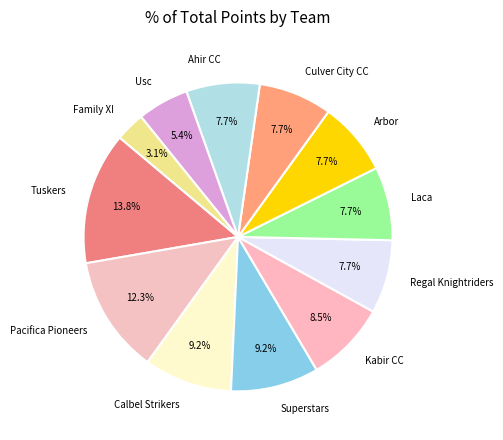

The Laca slice represents 18% of the pie. True or false?

False